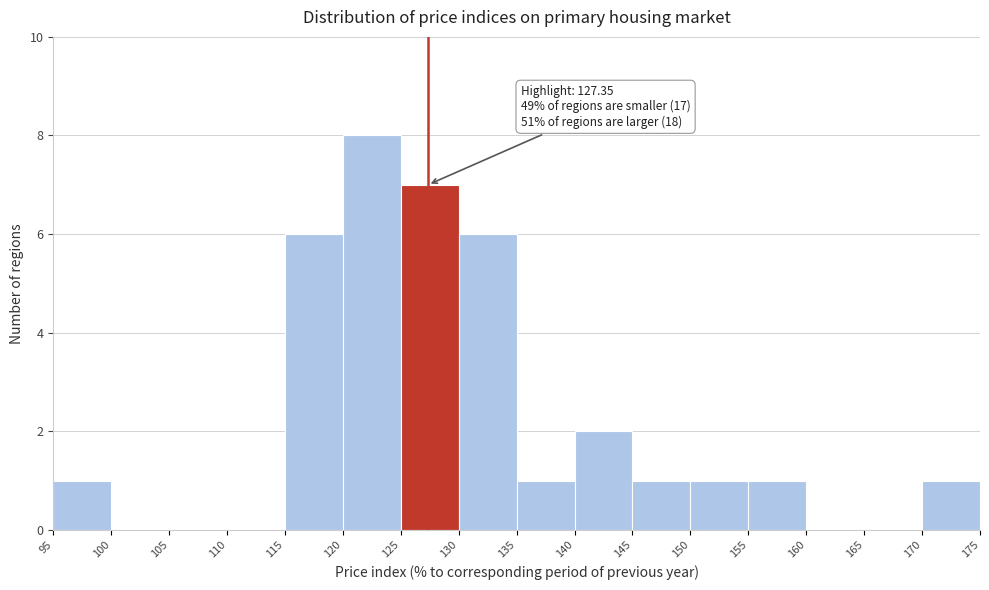

Which range on the x-axis has the tallest bar?

120 to 125